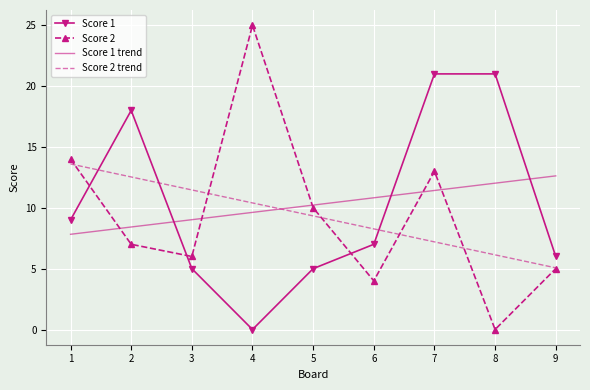

The value of Score 2 trend at 2 is 12.5. True or false?

True